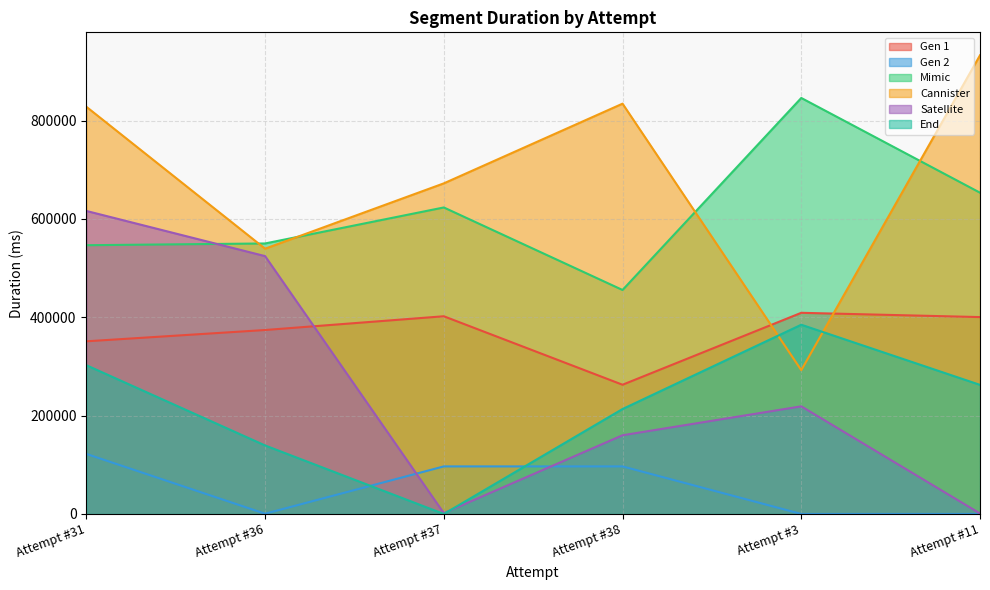

True or false: Cannister and Satellite cross at least once.

False